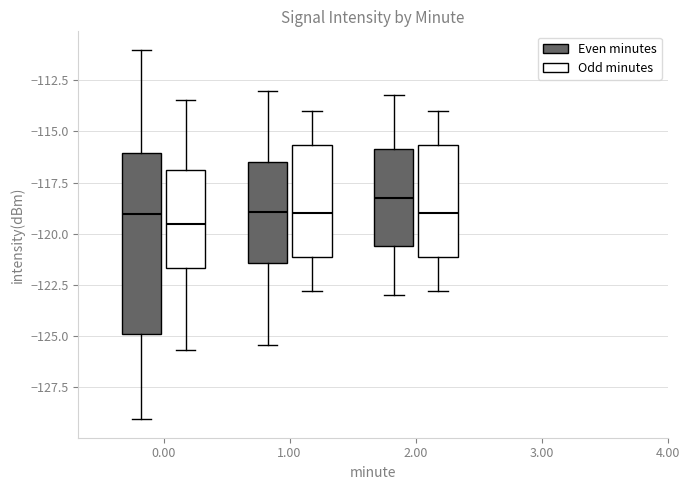

Where does the lower whisker of the box for 0.00 (Odd minutes) end on the y-axis? The values are not printed on the chart, so give them approximately, as read against the axis.

-125.5